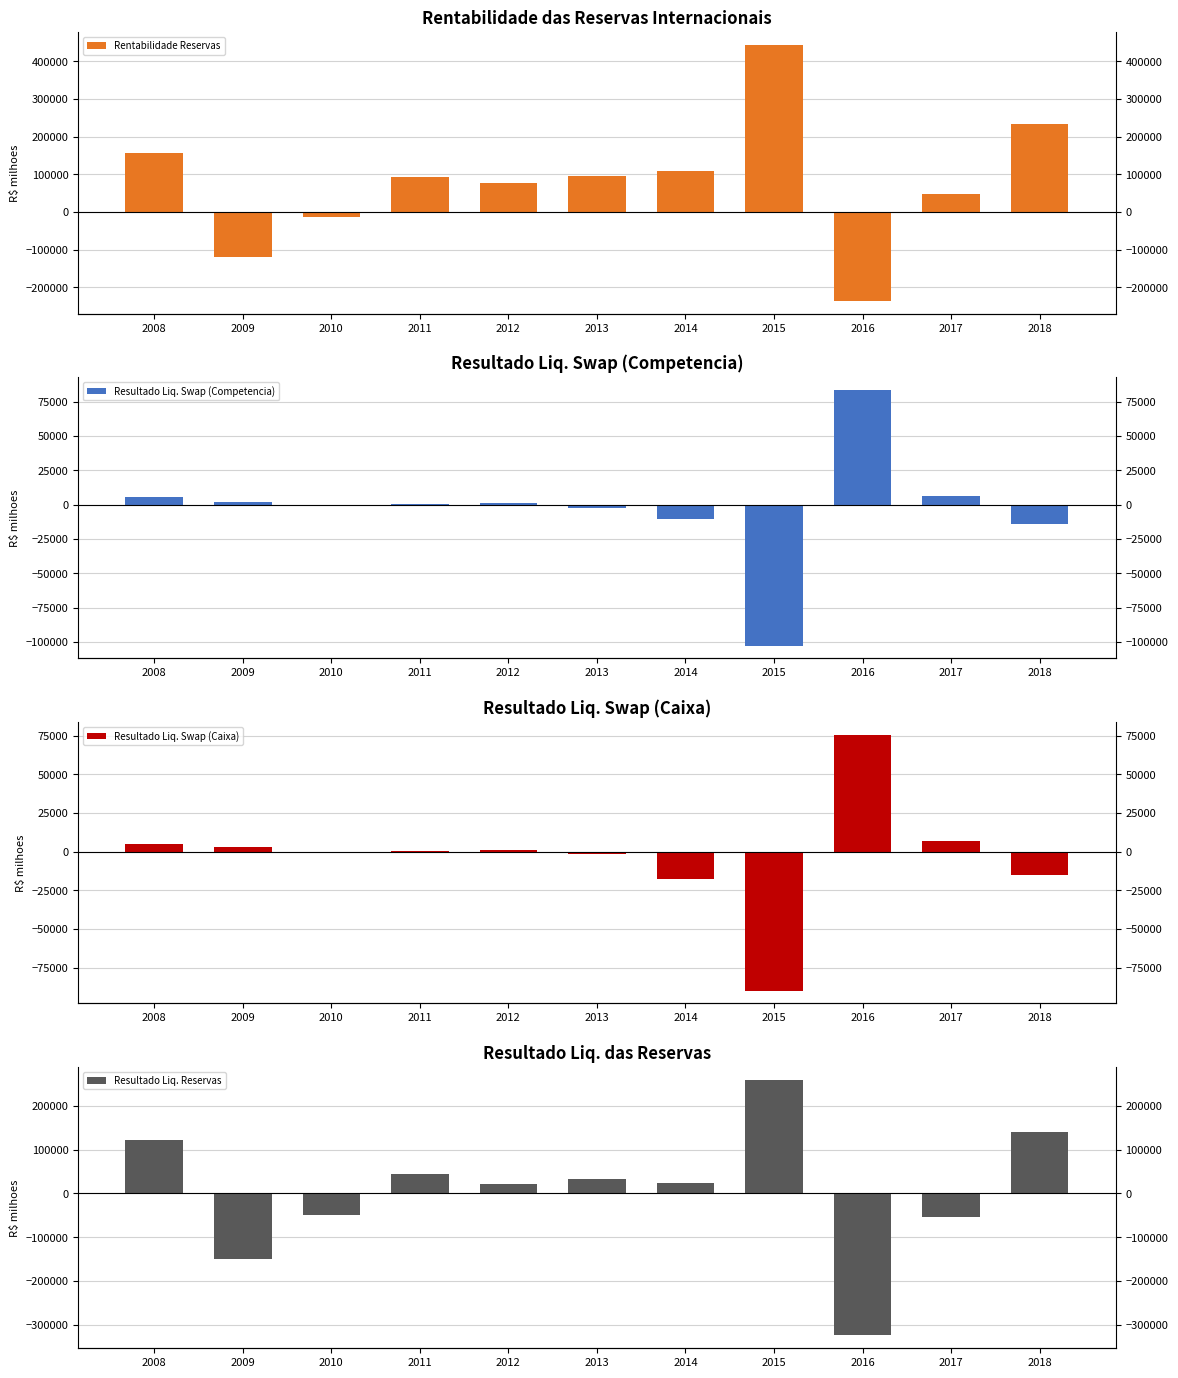

What is the difference between the second highest and minimum values in the Resultado Liq. Reservas series?

465450.8